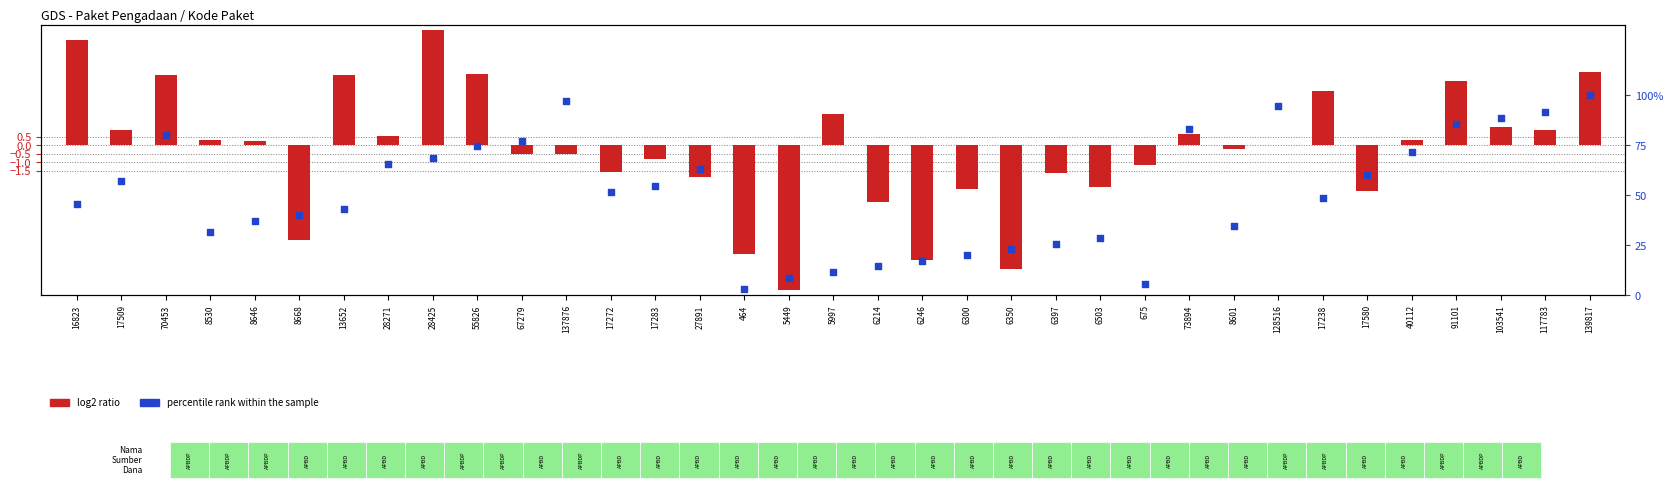

Which series has the widest spread of Y values?

log2 ratio